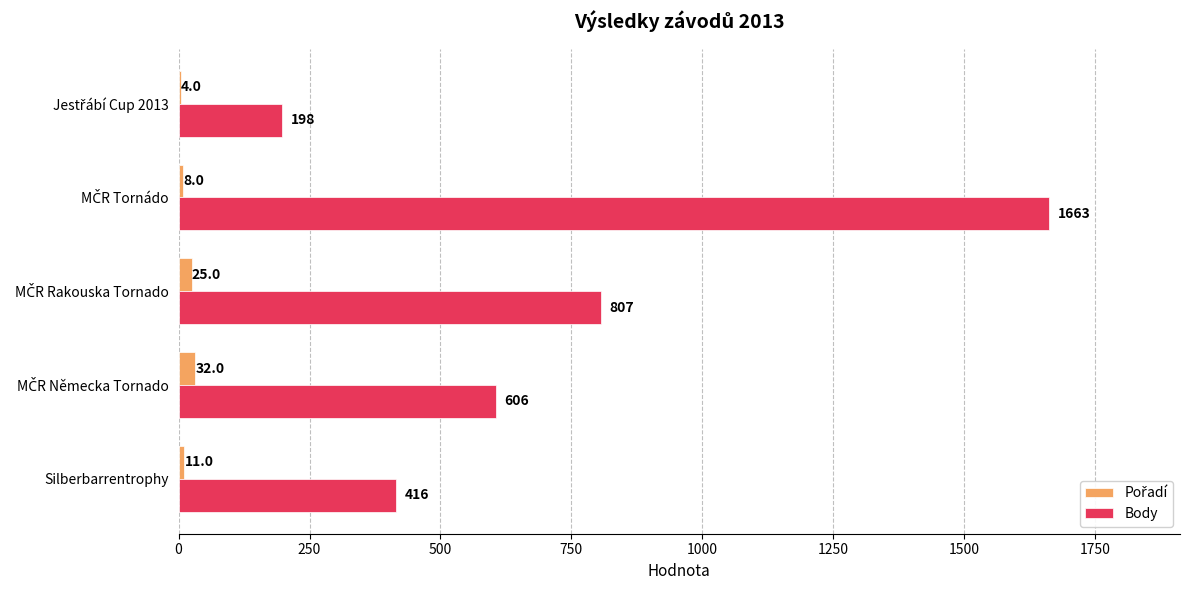

The value of Body at Silberbarrentrophy is 416. True or false?

True